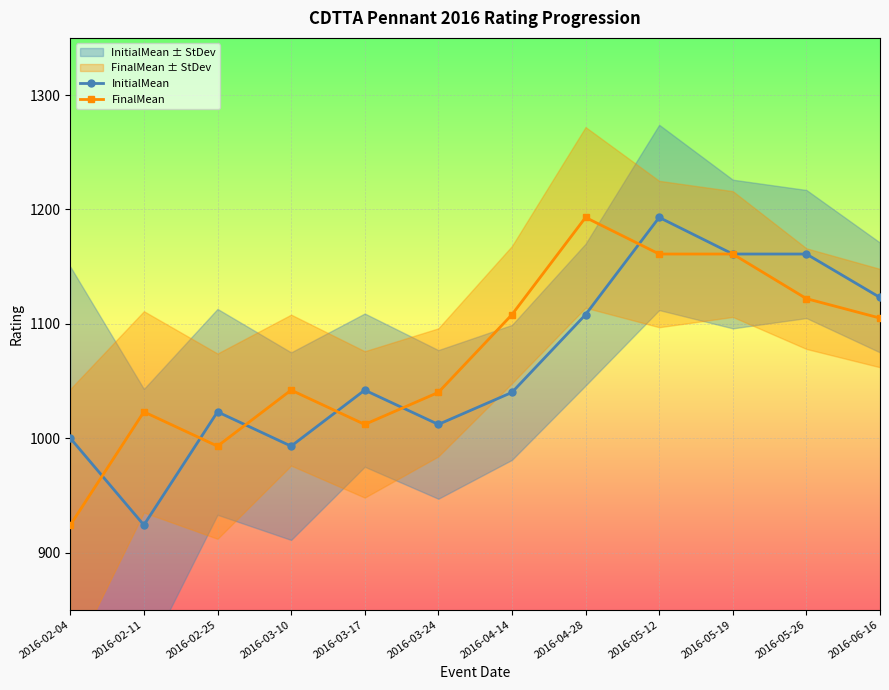

What is the average value of the InitialMean series?

1065